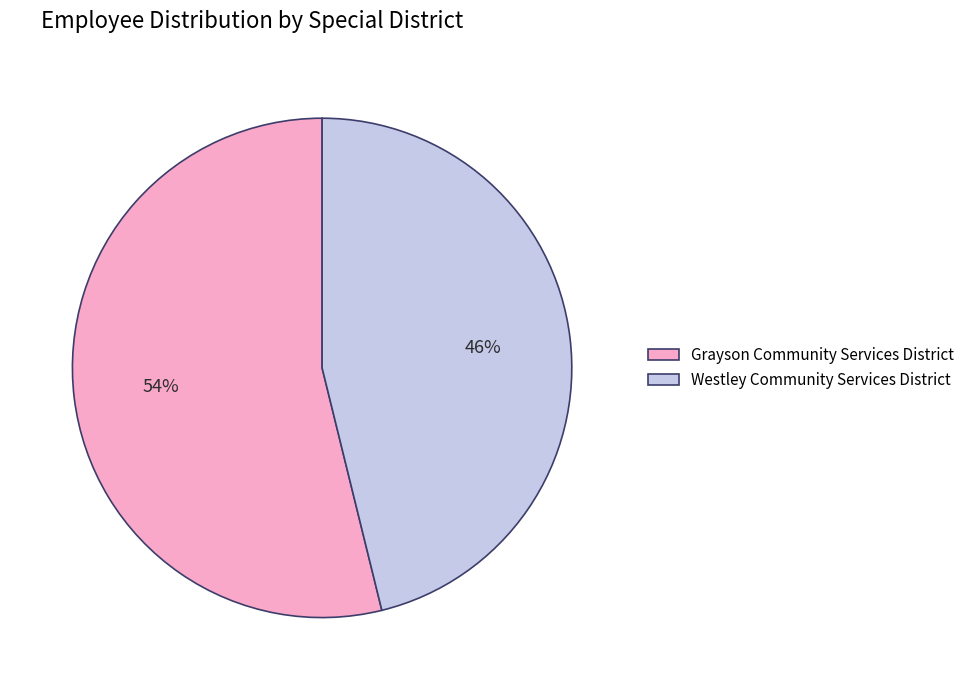

The Westley Community Services District slice represents 46% of the pie. True or false?

True